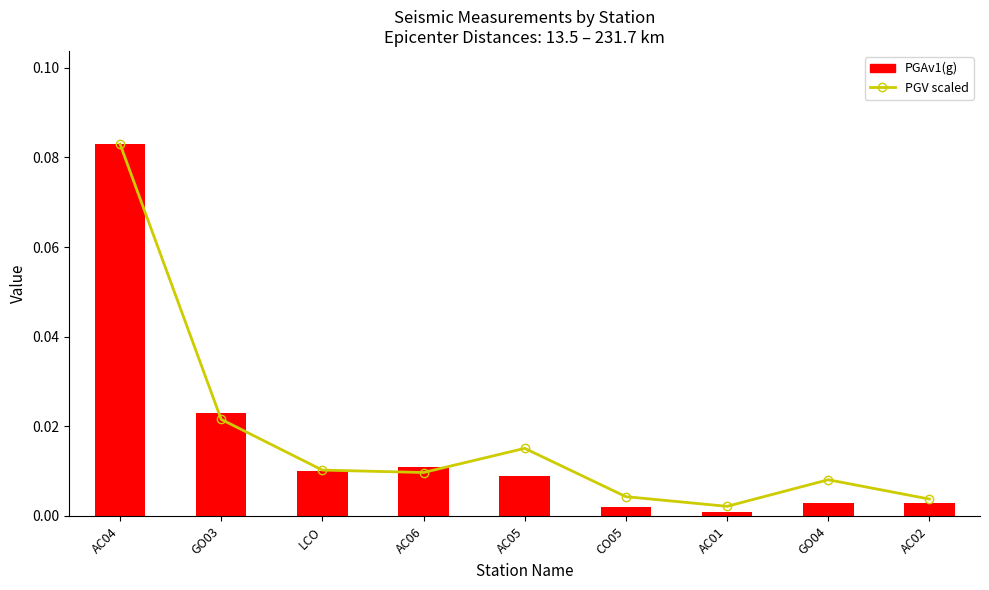

At which label does PGAv1(g) reach its minimum?

AC01